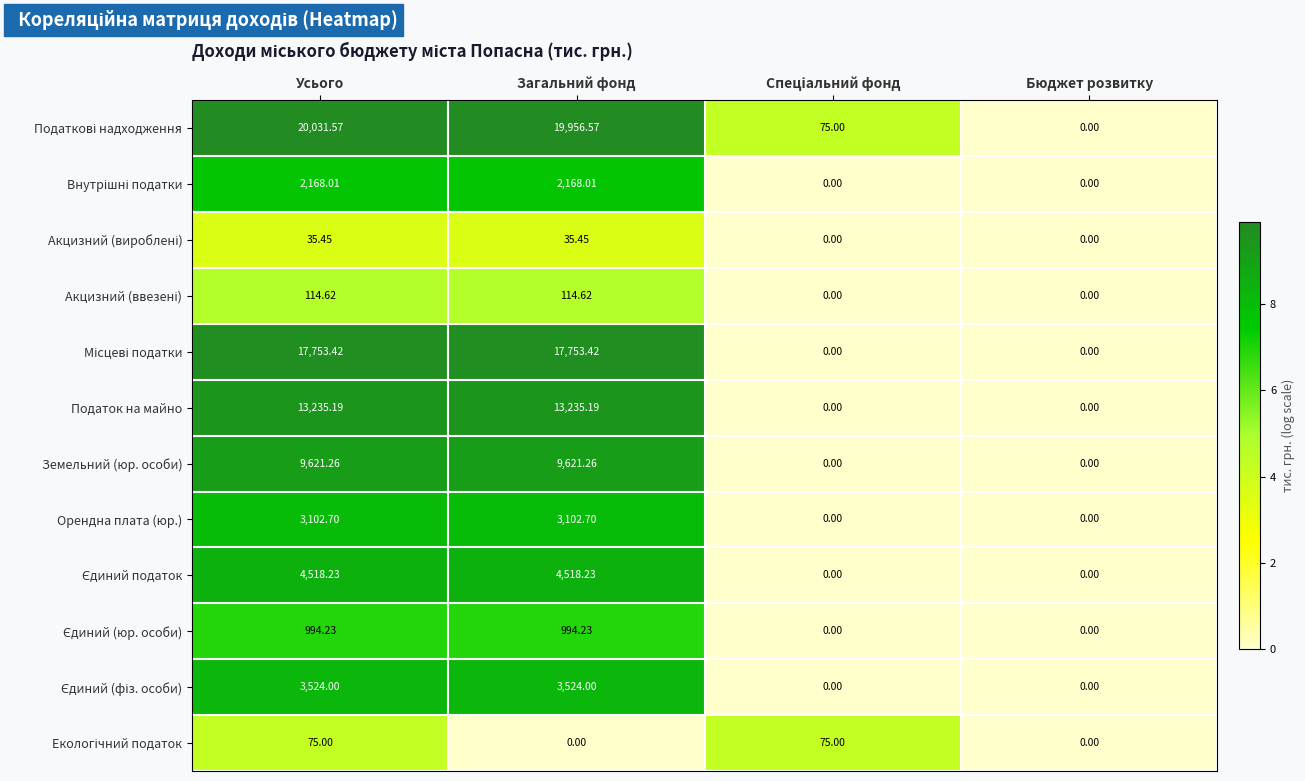

At which category is the sum across all series the highest?

Усього